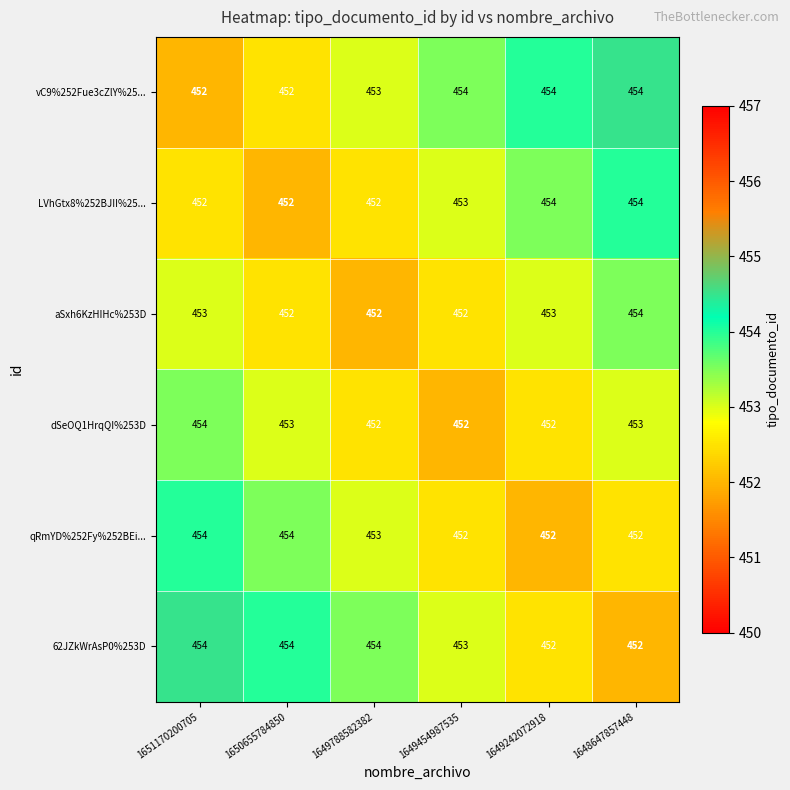

The value of 62JZkWrAsP0%253D at 1649788582382 is 454. True or false?

True